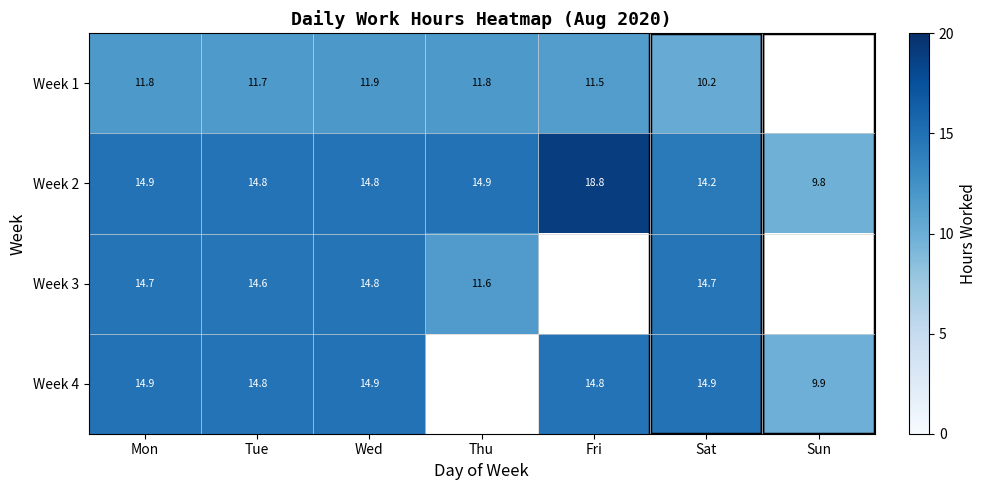

Is it true that Week 4 equals 9.9 at Sun?

True